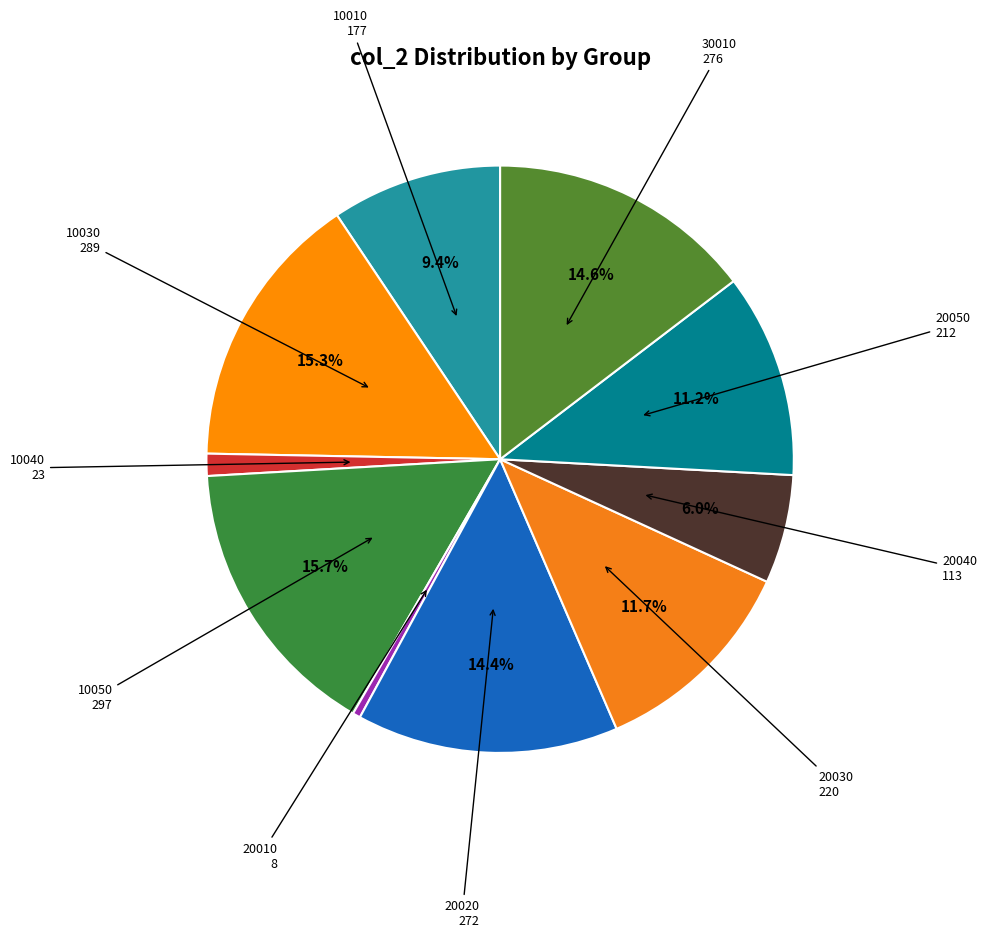

How many segments does this pie chart have?

10